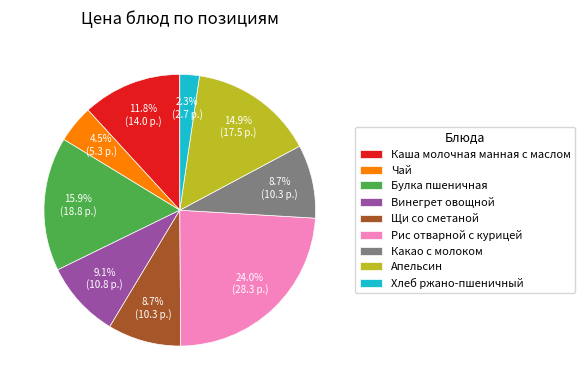

To the nearest percent, what is the difference between the largest and smallest slice percentages?

22%